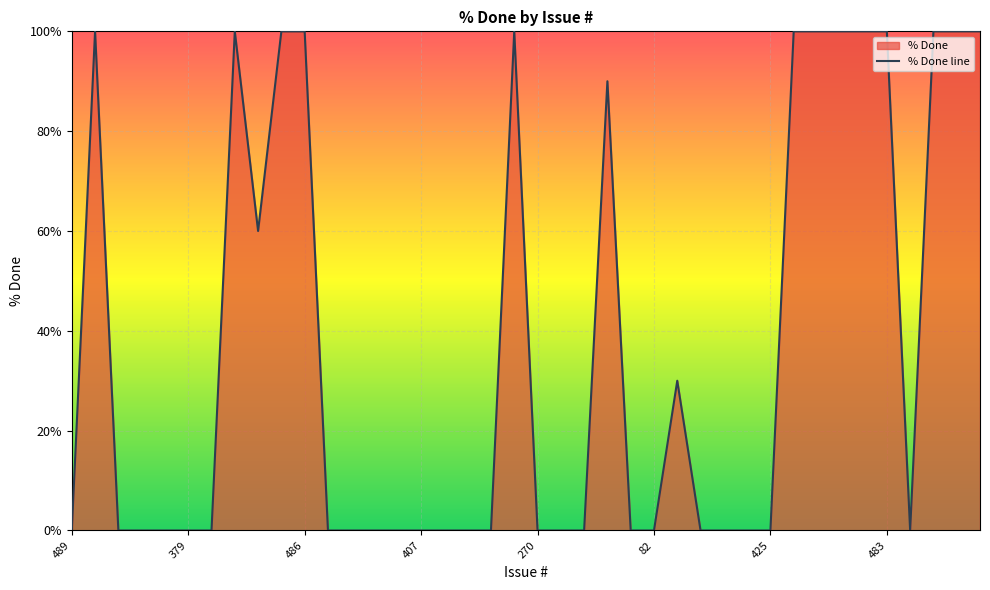

What is the average value?

37